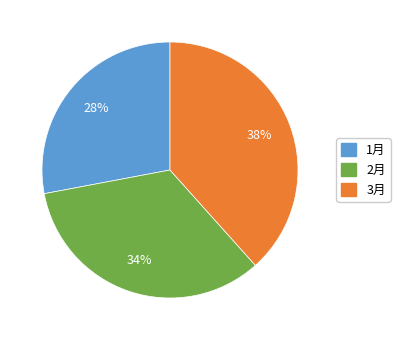

How many slices are in this pie chart?

3